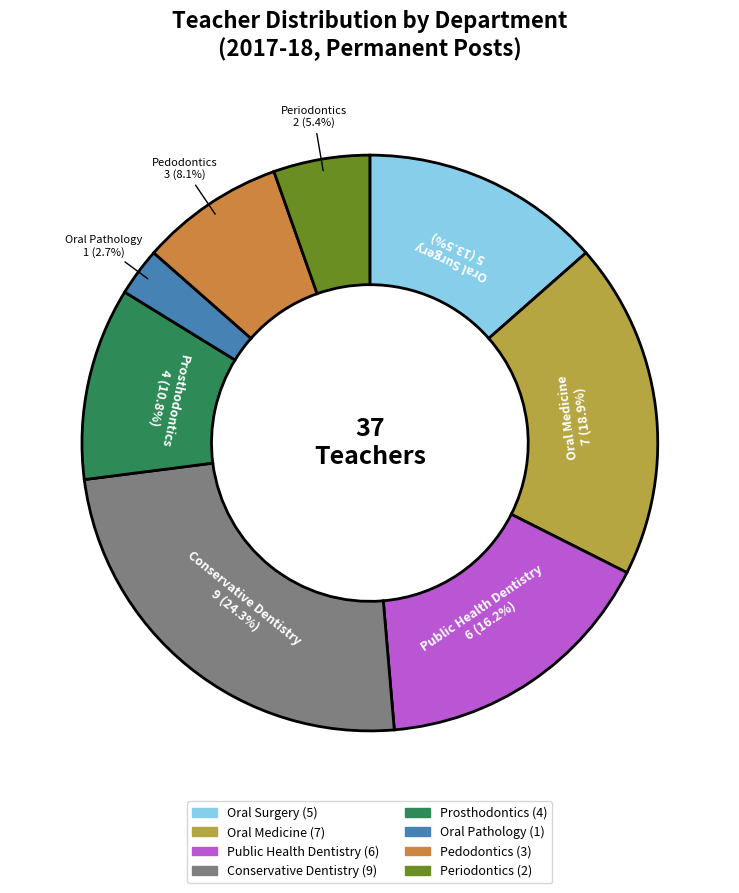

Rank the categories by value from lowest to highest.

Oral Pathology, Periodontics, Pedodontics, Prosthodontics, Oral Surgery, Public Health Dentistry, Oral Medicine, Conservative Dentistry